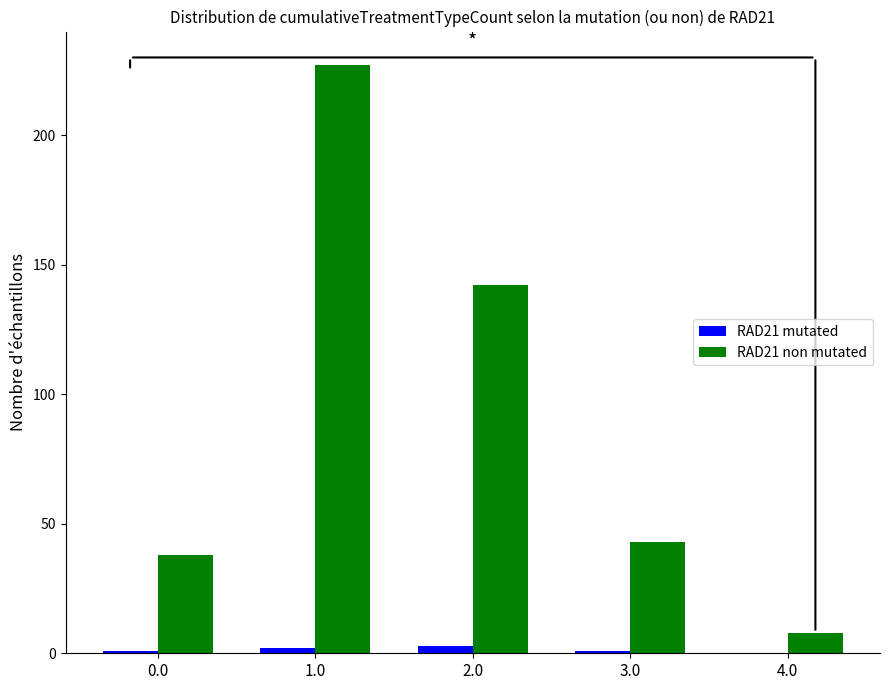

What is the difference between the RAD21 mutated values at 2.0 and 3.0?

2